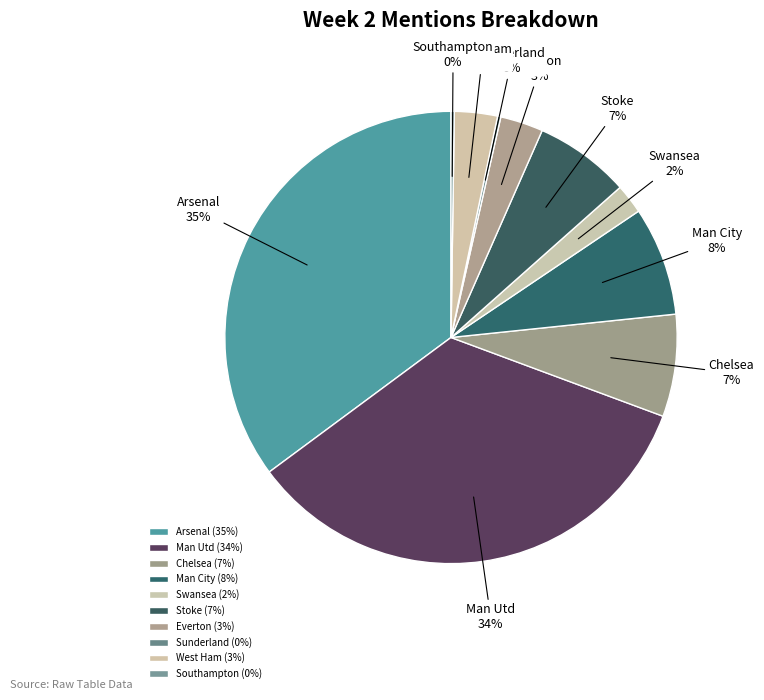

To the nearest percent, what percentage of the pie is Man Utd?

34%